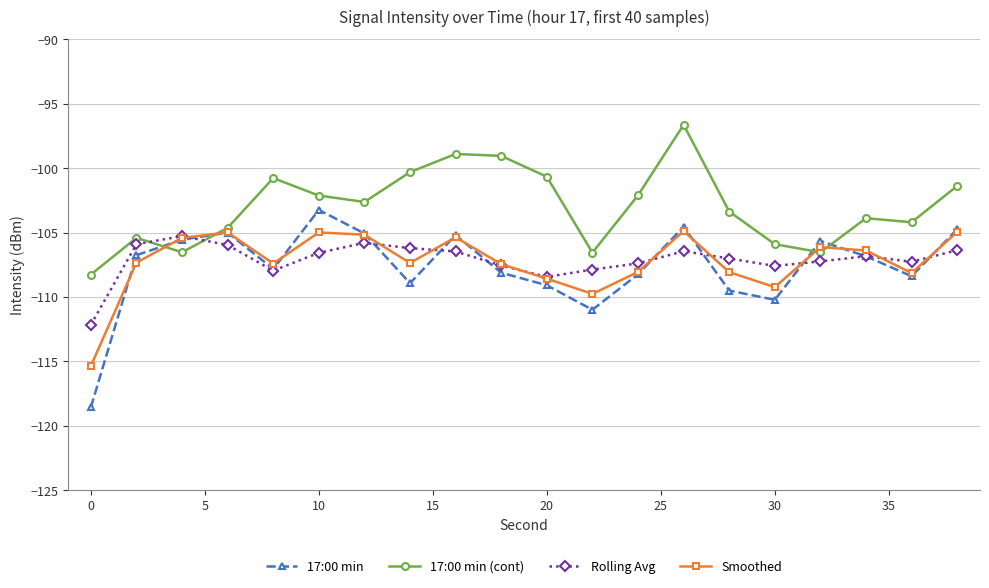

In Smoothed, how many points are higher than both neighbors (excluding endpoints)?

5